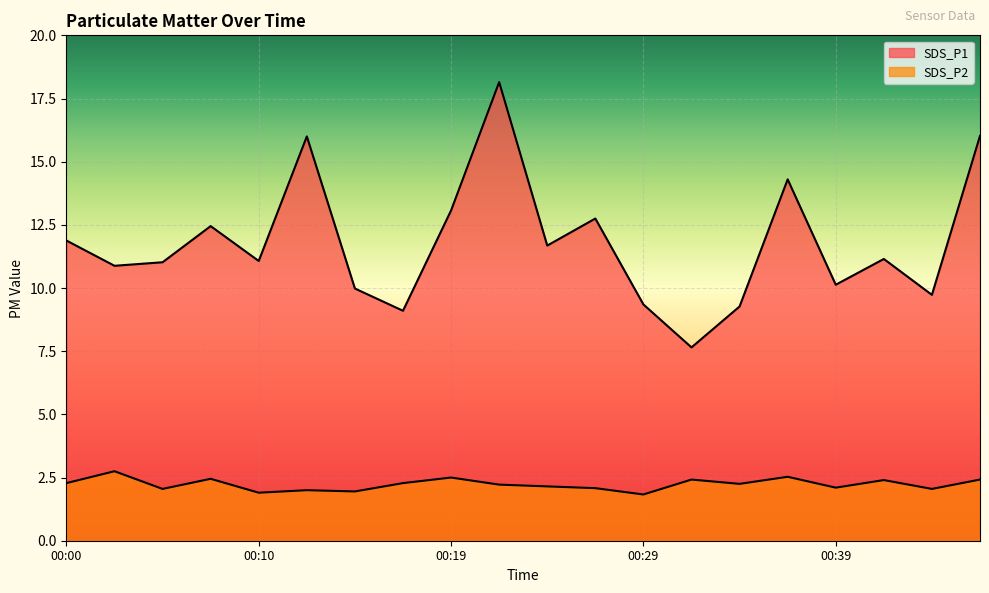

Reading left to right, extract all data points from this chart.

SDS_P1: 11.9	10.9	11.0	12.4	11.1	16.0	10.0	9.1	13.1	18.1	11.7	12.8	9.3	7.7	9.3	14.3	10.1	11.2	9.7	16.0
SDS_P2: 2.3	2.8	2.0	2.5	1.9	2.0	1.9	2.3	2.5	2.2	2.1	2.1	1.8	2.4	2.2	2.5	2.1	2.4	2.0	2.4